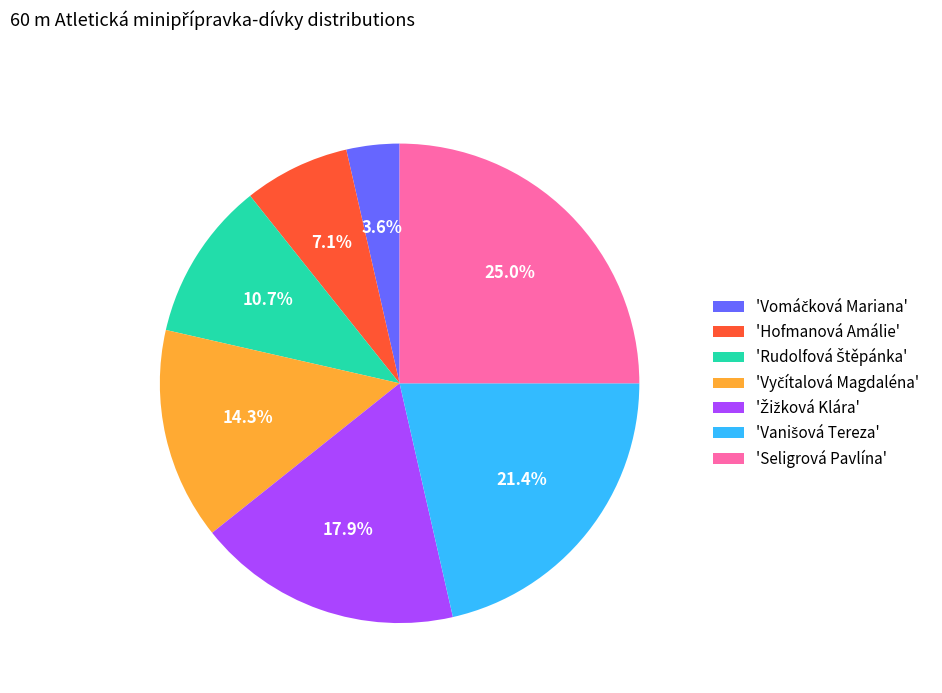

Does any single category account for the majority?

No